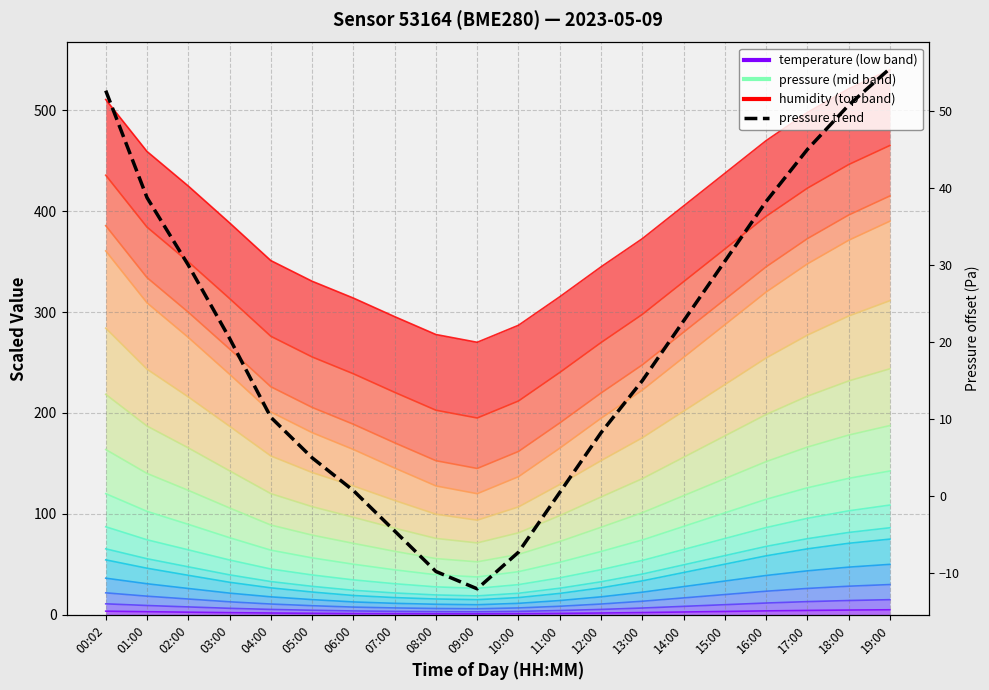

What is the maximum value shown in the chart?

55.5